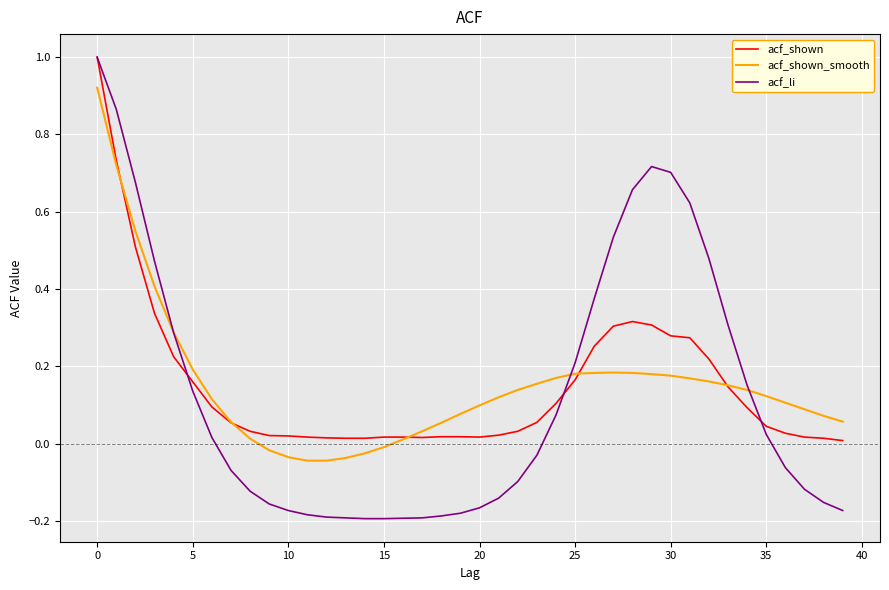

What is the greatest value displayed?

1.0